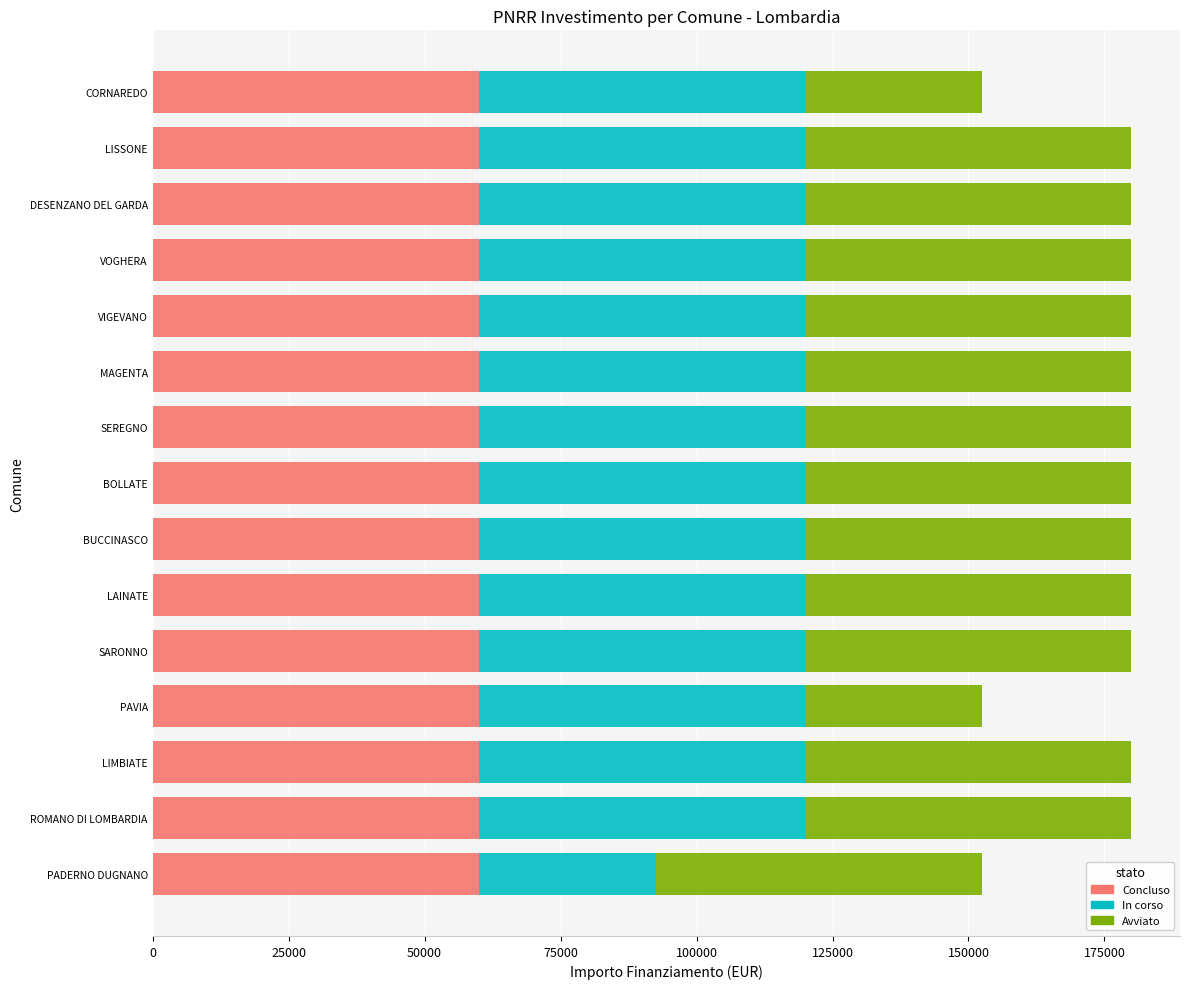

What is the sum of the Concluso values at BOLLATE and DESENZANO DEL GARDA?

119932